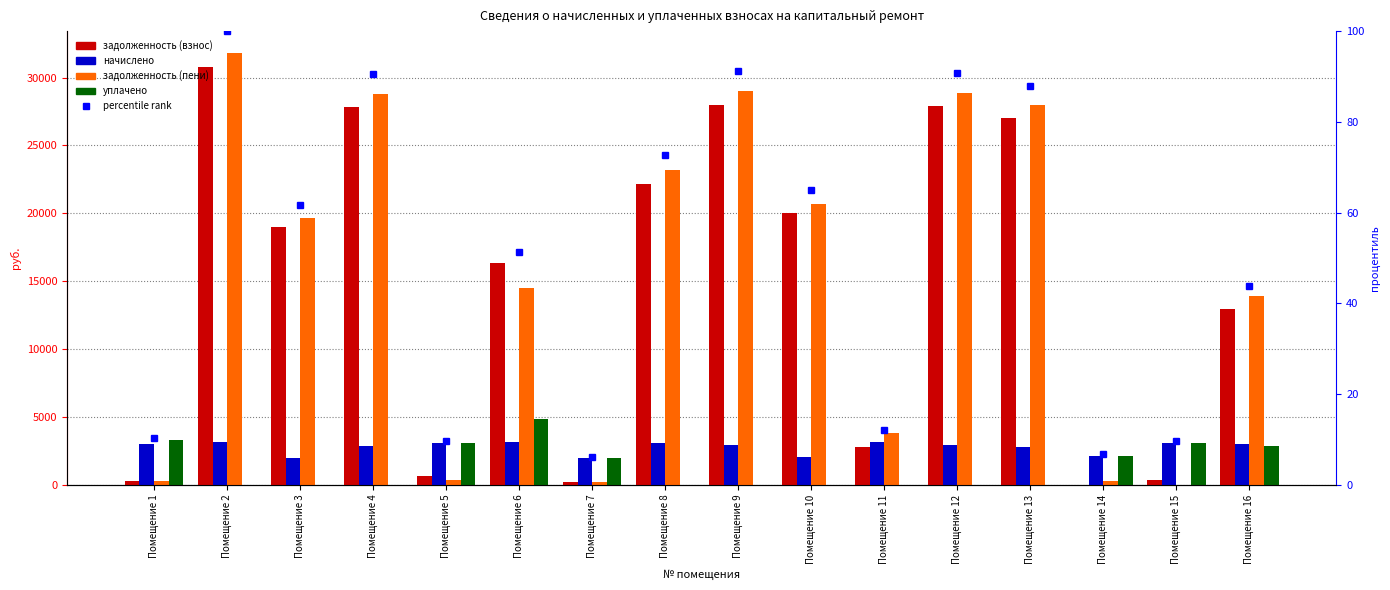

What is the value of the percentile rank bar at the 11th from the left?

12.1